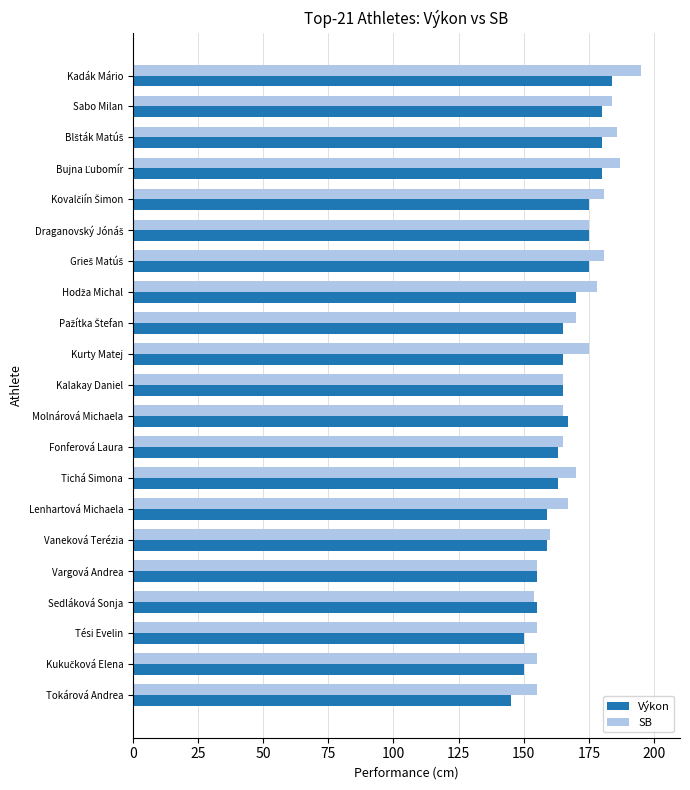

What is the greatest value displayed?

195